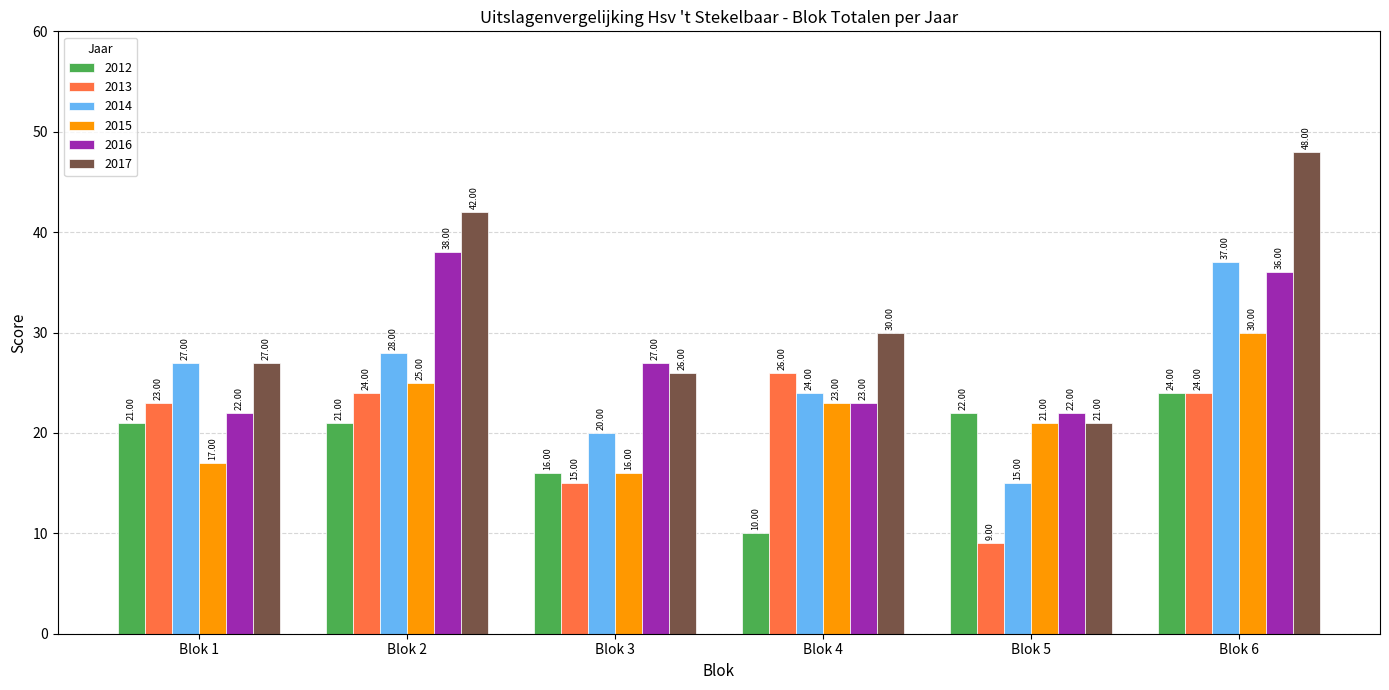

What is the value of the 2014 bar at the 5th from the left?

15